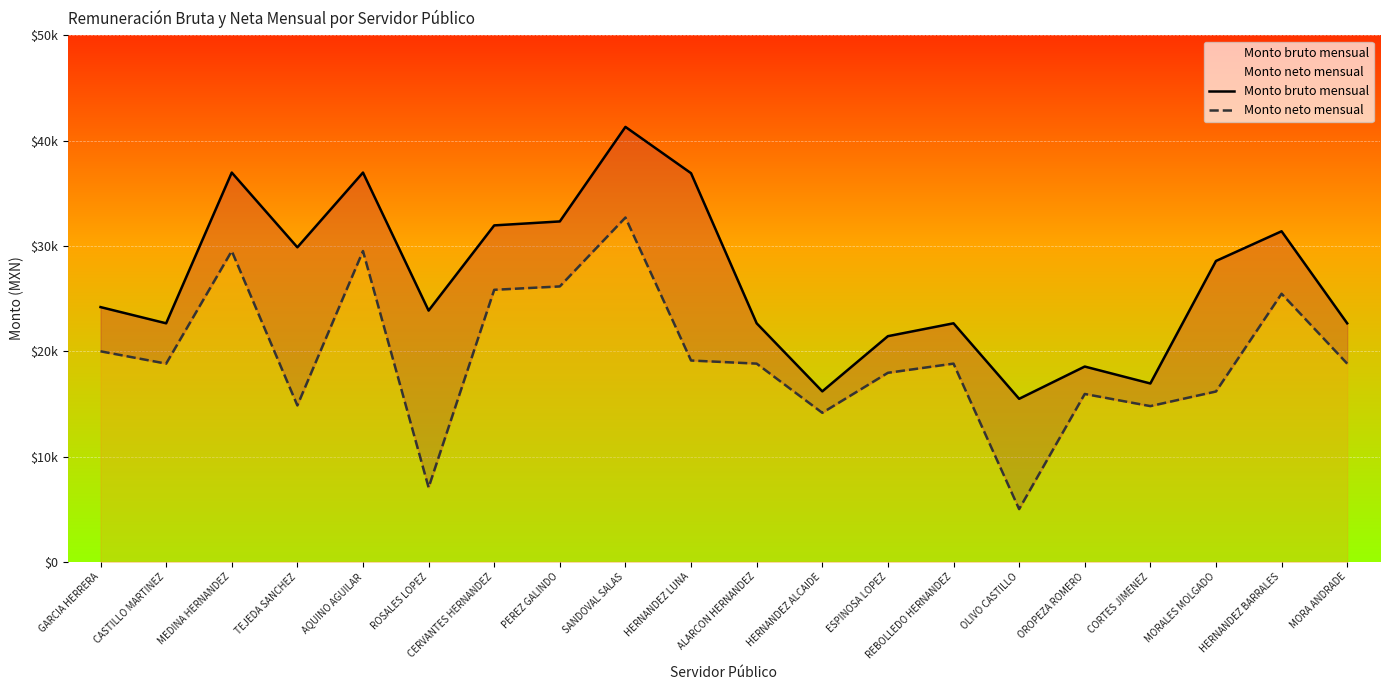

True or false: Monto neto mensual has a value of 10142.4 at TEJEDA SANCHEZ.

False